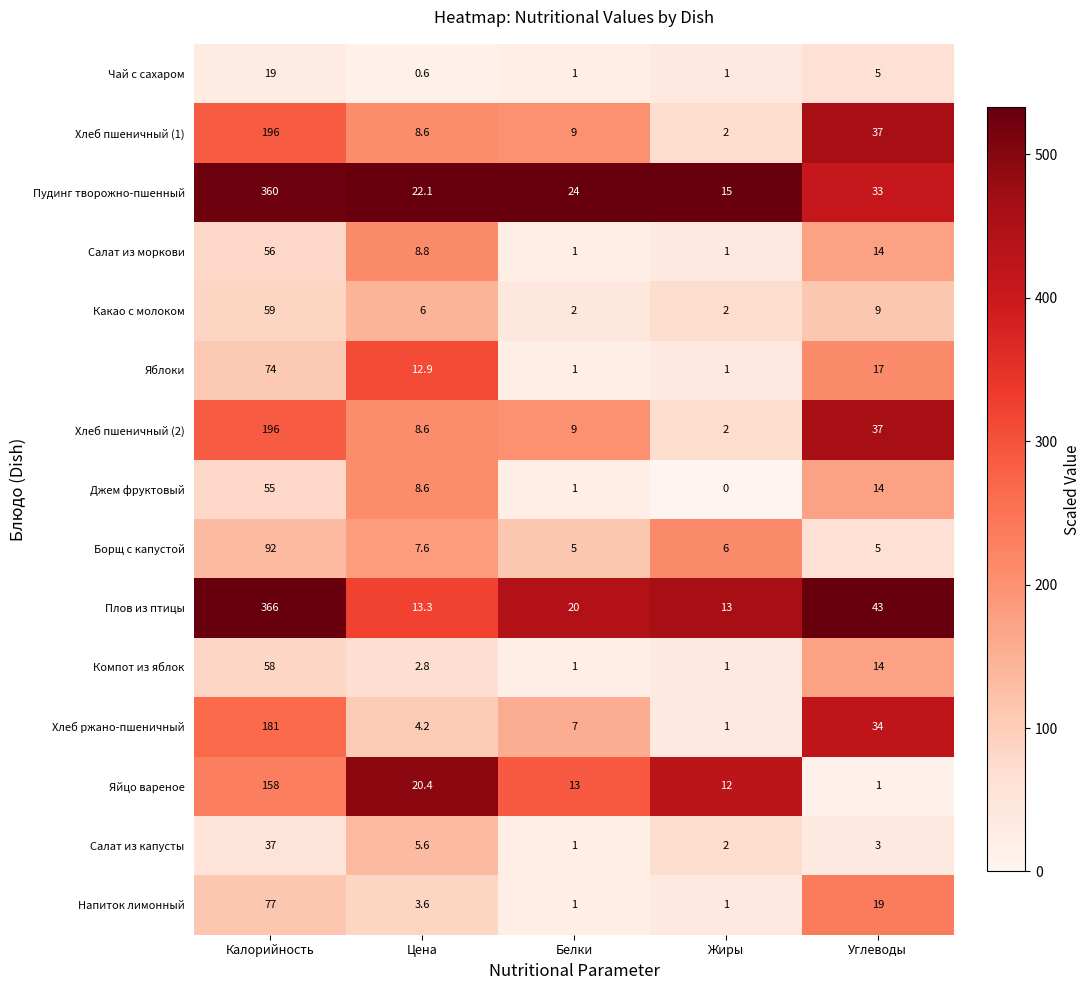

Rank the categories by Салат из капусты value from lowest to highest.

Белки, Жиры, Углеводы, Цена, Калорийность